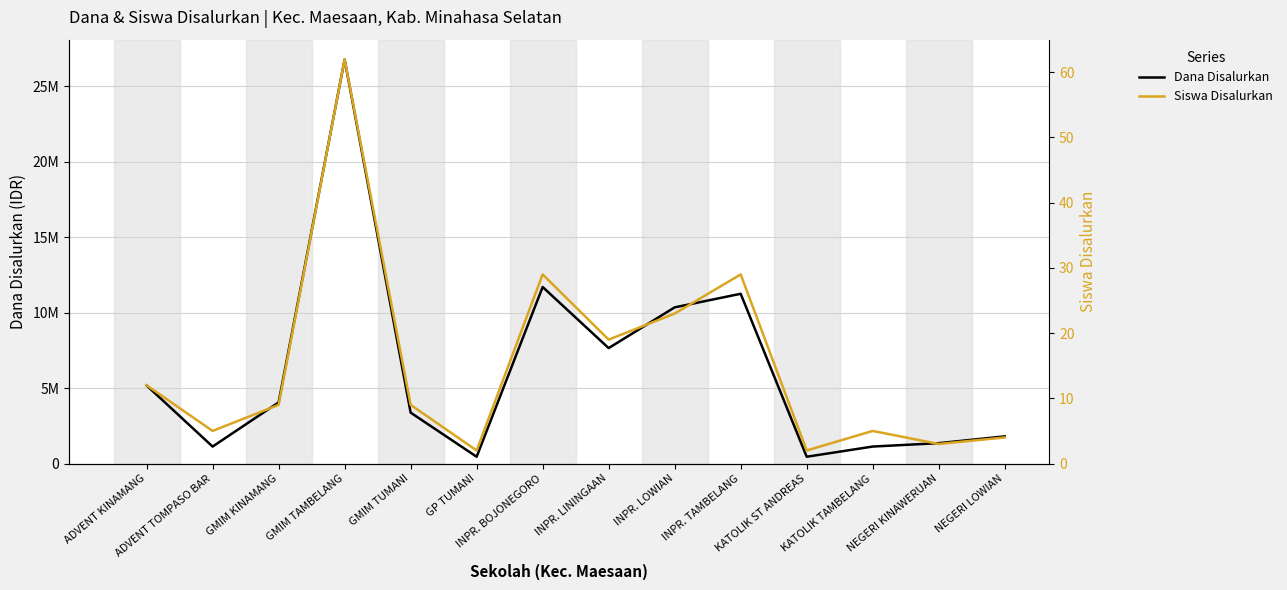

Which has a higher value, GMIM TAMBELANG or KATOLIK TAMBELANG?

GMIM TAMBELANG